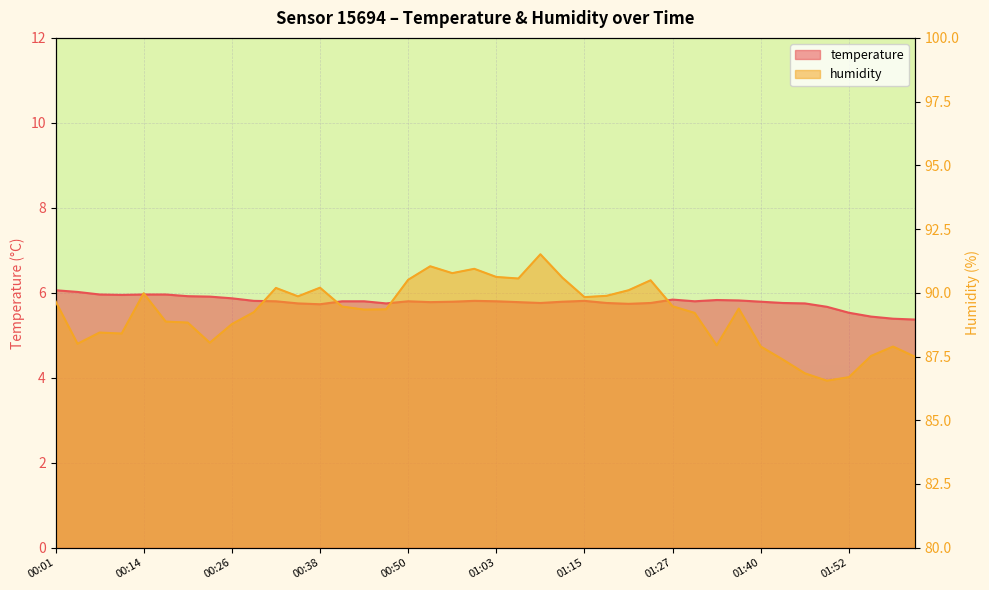

List the series in order of their overall mean, highest first.

humidity, temperature